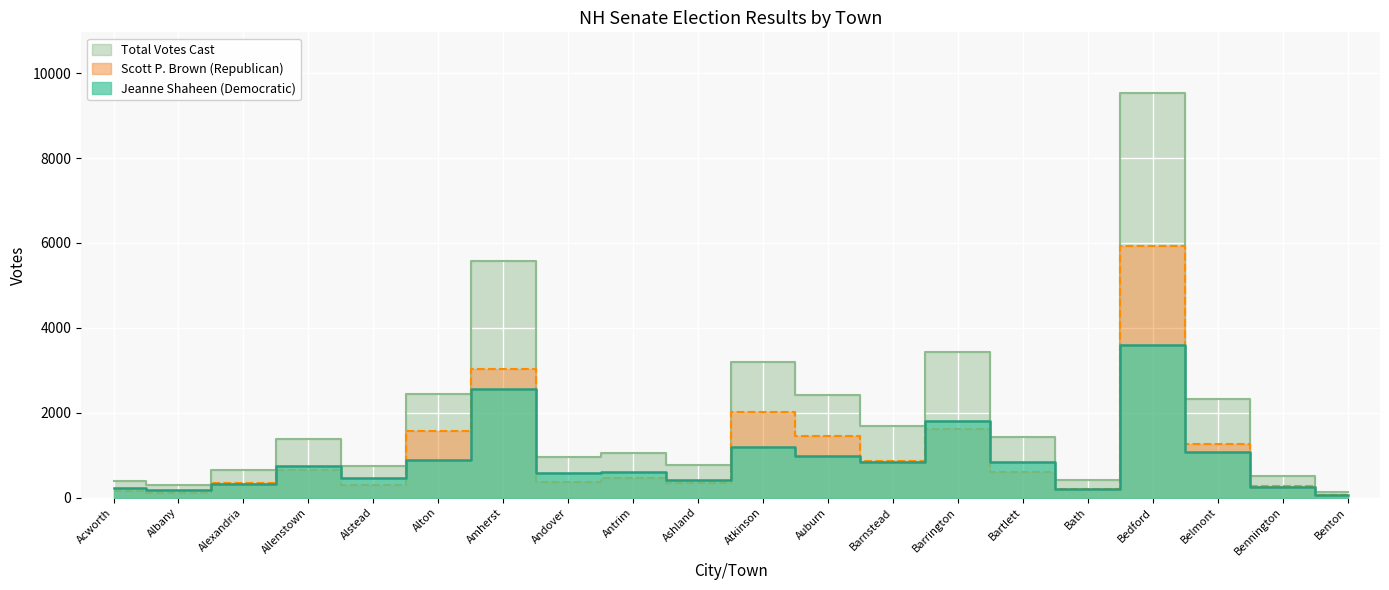

True or false: Total Votes Cast and Jeanne Shaheen (Democratic) intersect in this chart.

False